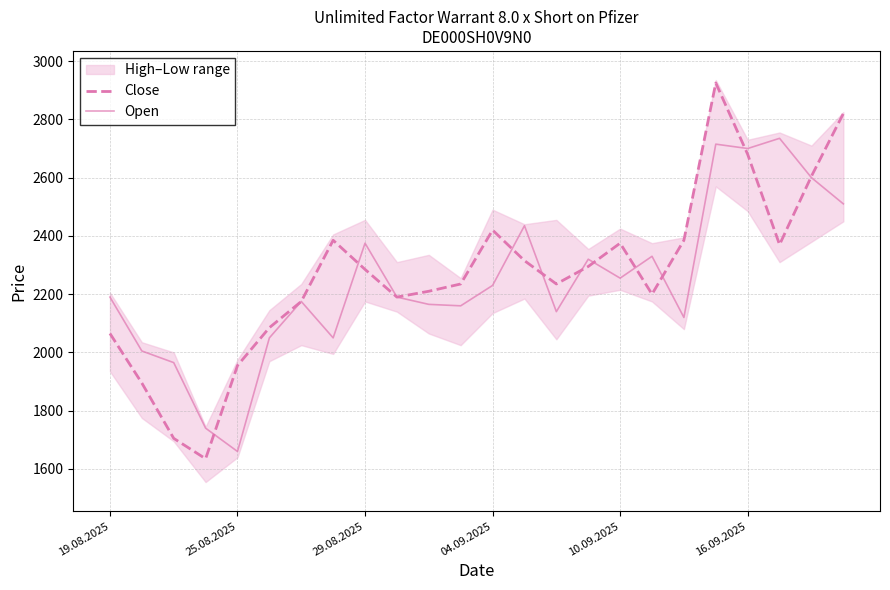

The value of Open at 16.09.2025 is 2700. True or false?

True